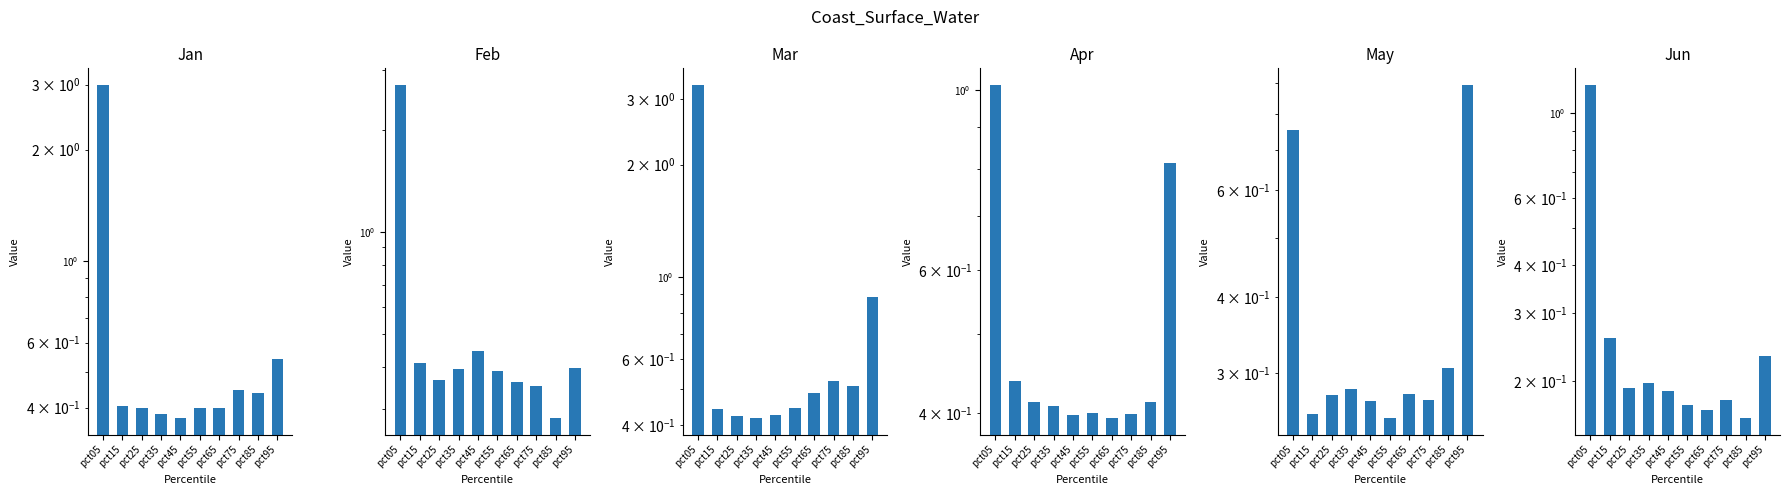

How many distinct data groups are displayed?

6